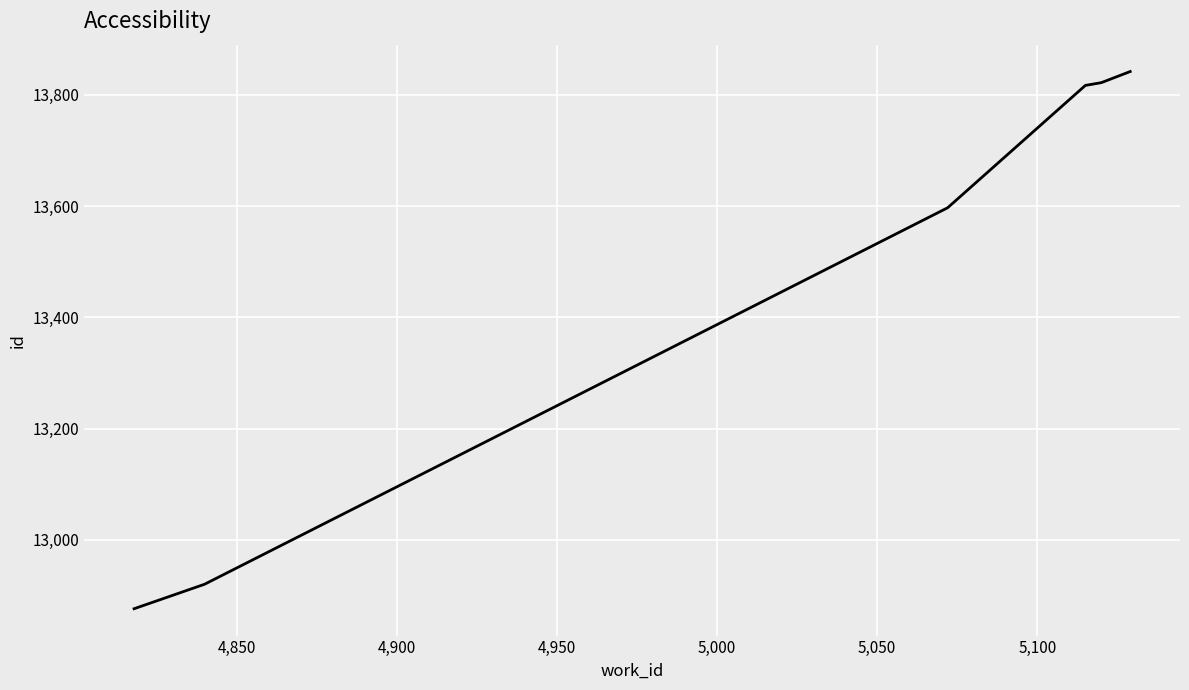

What is the greatest value displayed?

13842